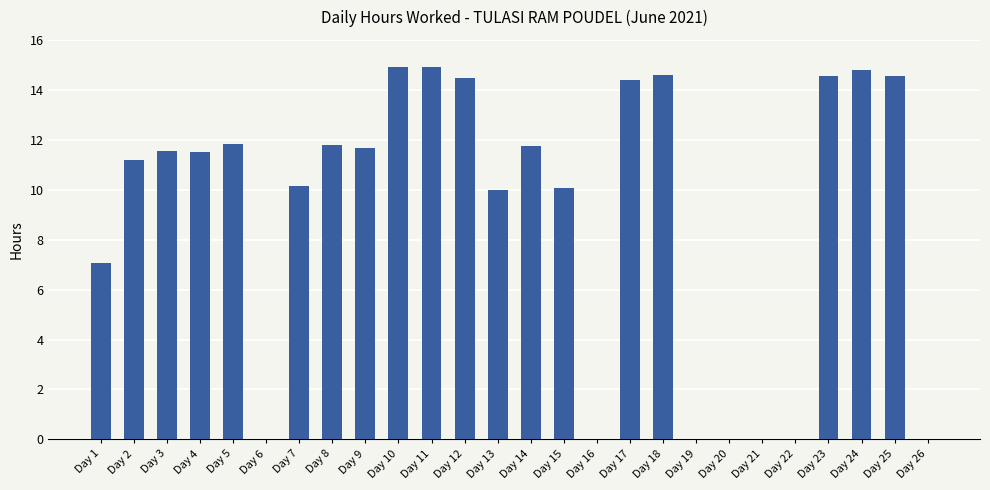

Is it true that the value at Day 20 is 7.5?

False